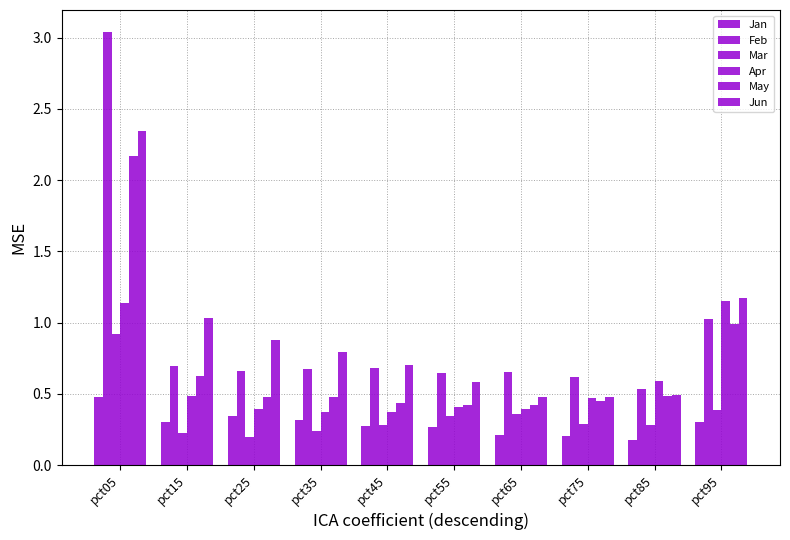

How many bars are there in total?

60